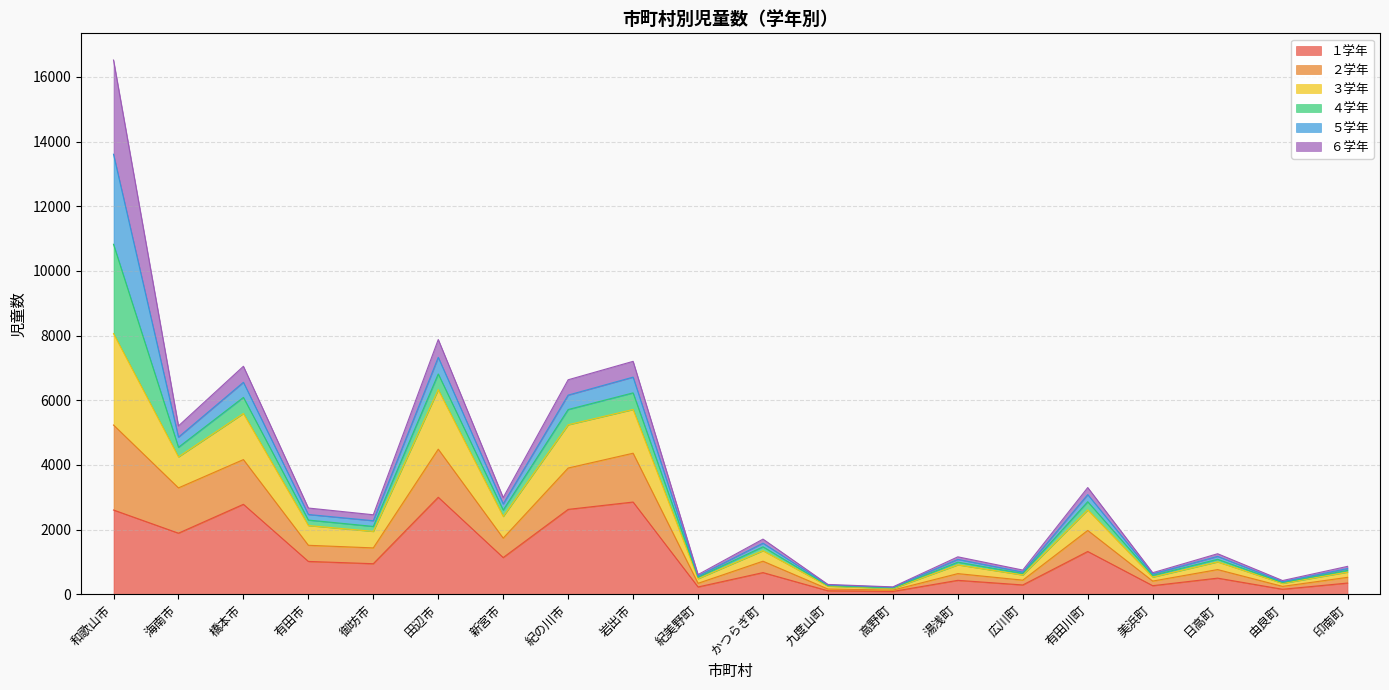

At which category is the sum across all series the highest?

和歌山市